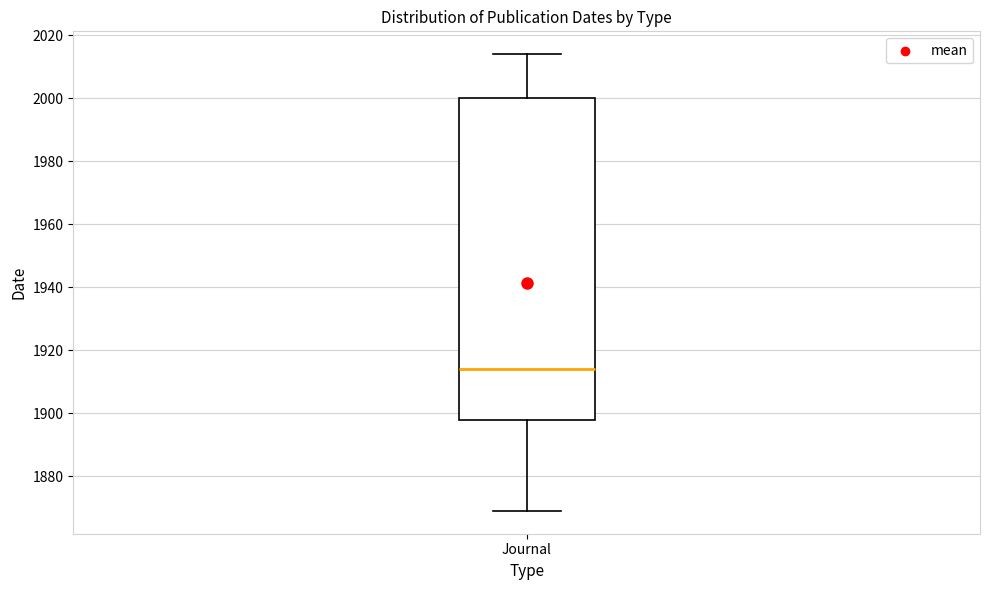

Transcribe this box plot: give where the median line is, the range the box spans, and where the two whiskers end, as read against the y-axis. The values are not printed on the chart, so give them approximately, as read against the axis.

median 1914, box 1898 to 2000, whiskers 1870 to 2014